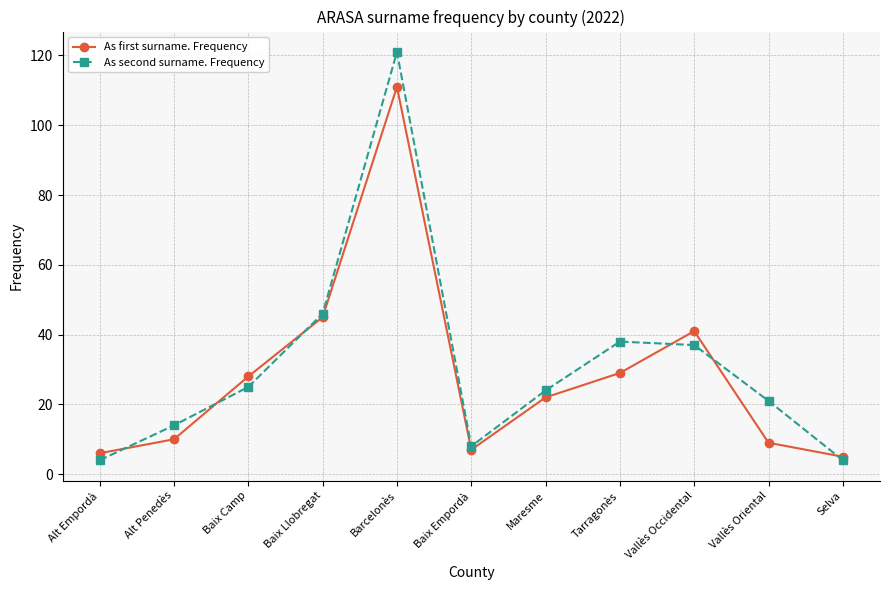

What is the label of the 7th point from the left?

Maresme